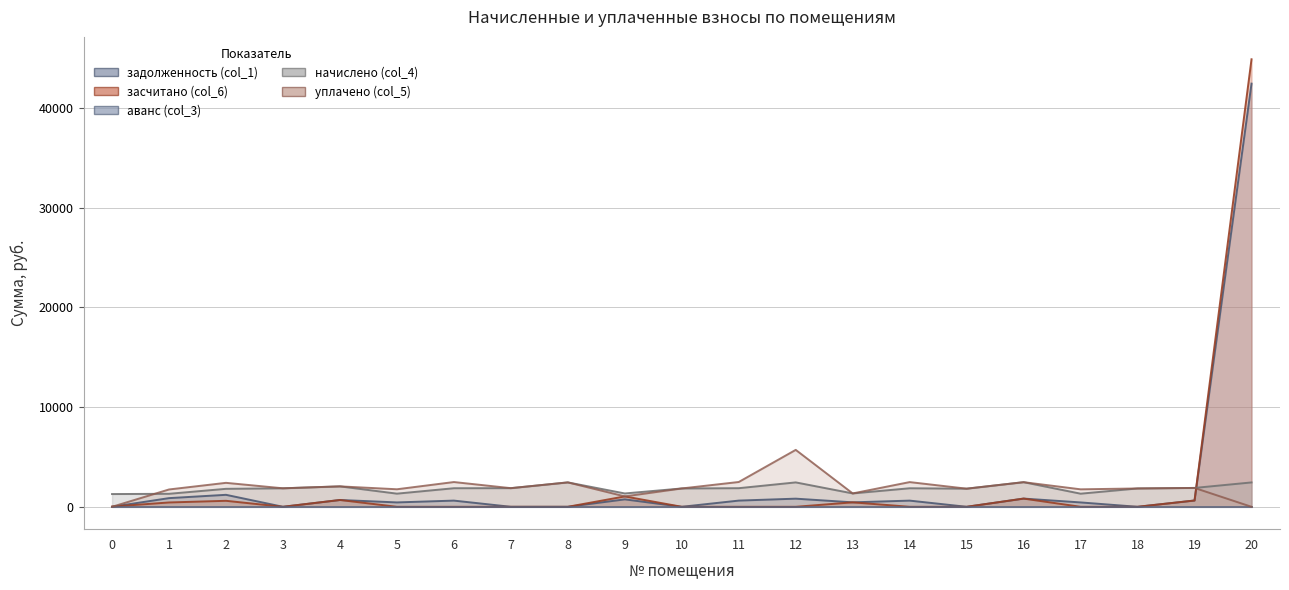

True or false: задолженность (col_1) has more than 2 points higher than both neighbors.

True